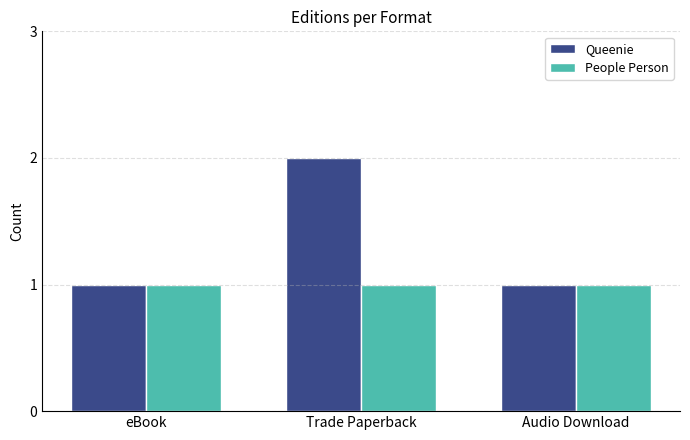

Read the People Person value at Trade Paperback.

1